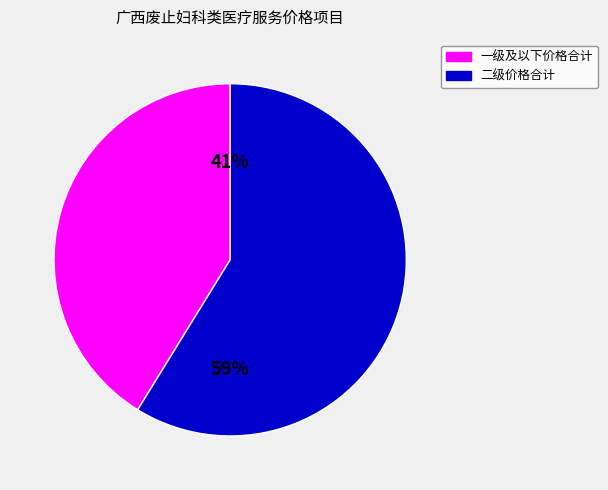

To the nearest percent, what is the average slice percentage?

50%